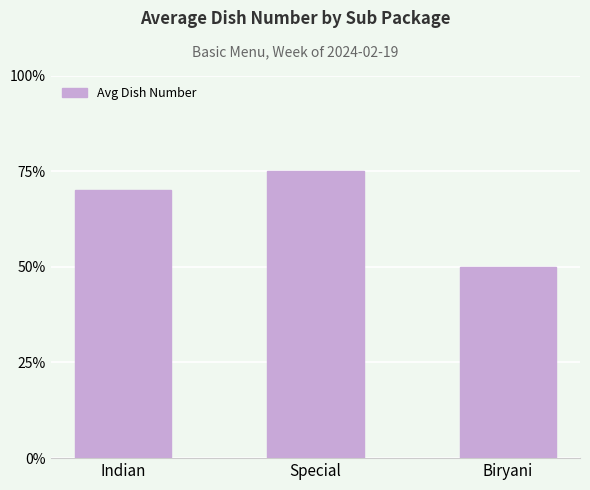

Are the bars horizontal?

No